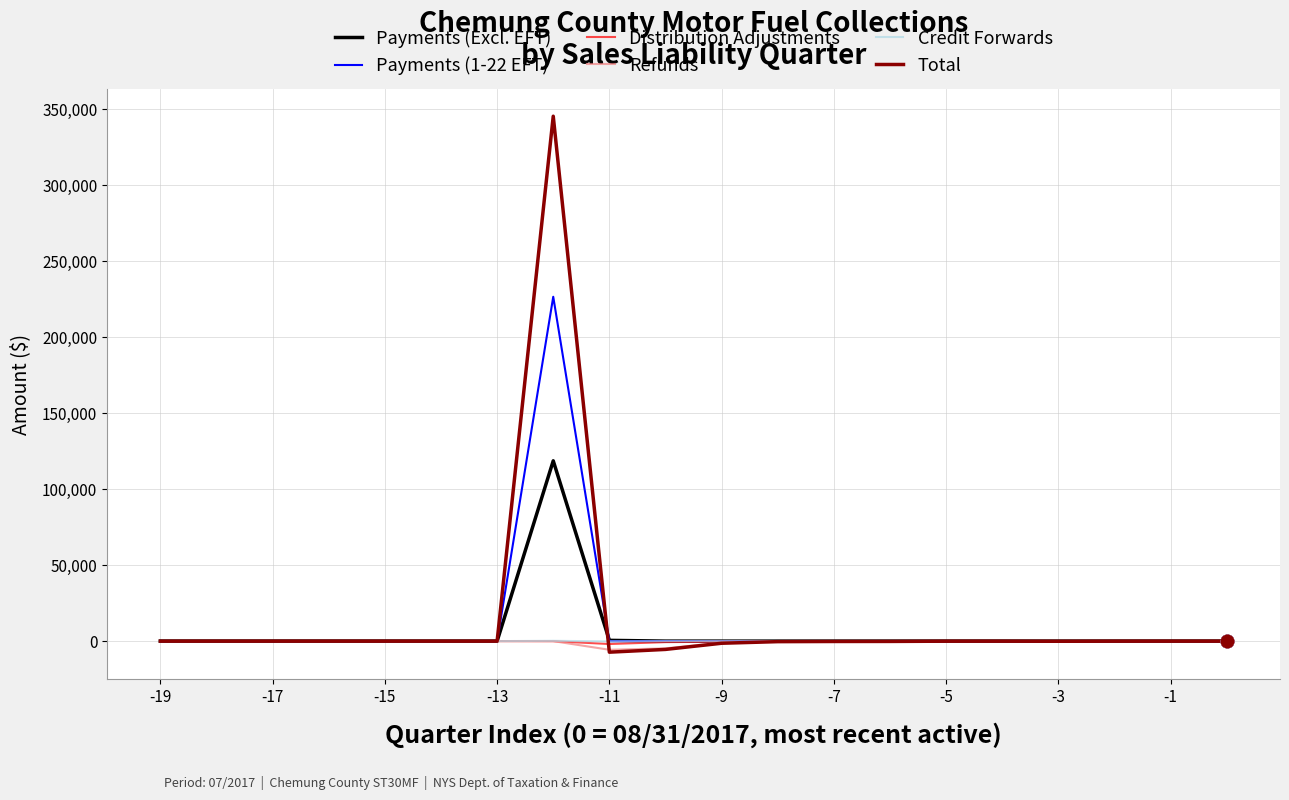

Which series has the widest spread of values?

Total